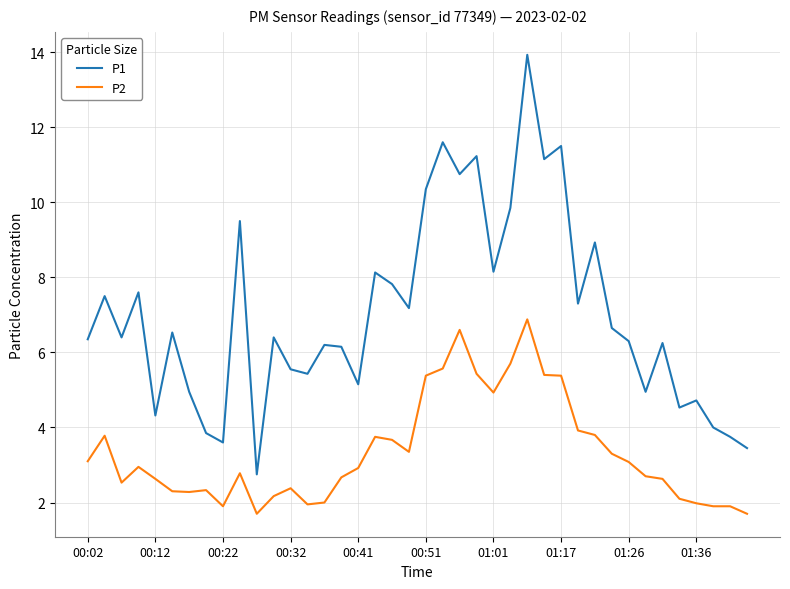

What is the lowest value of the P1 series?

2.8